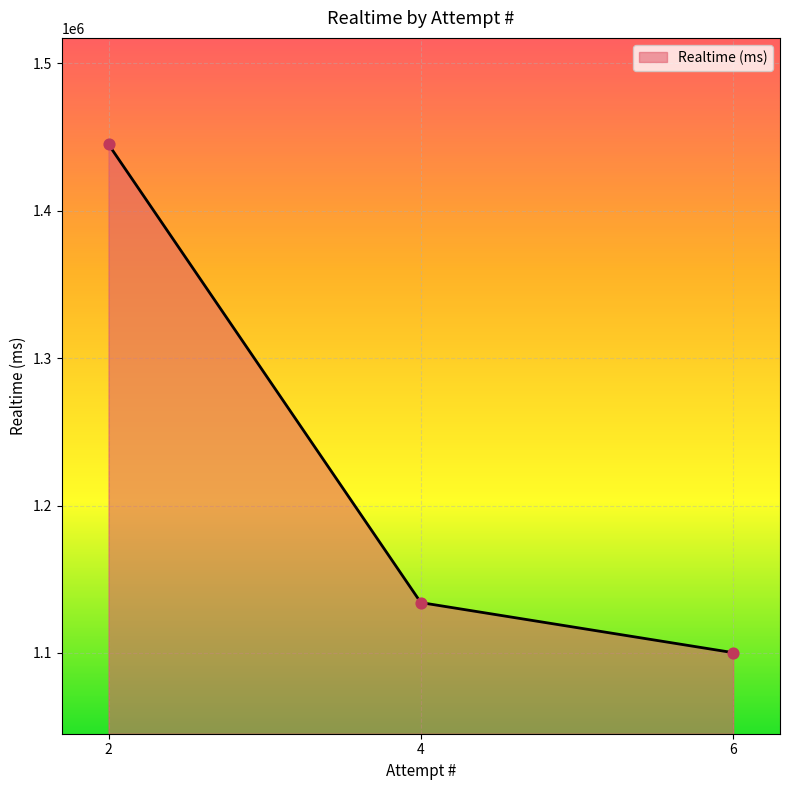

What is the change in value from 4 to 2?

+310911